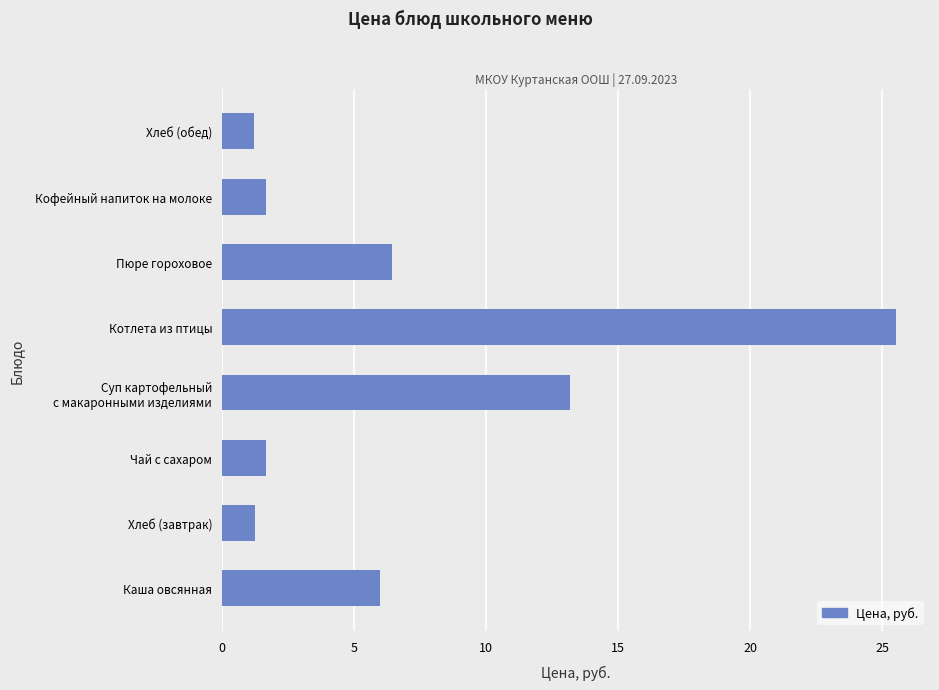

Which label corresponds to the largest value in the chart?

Котлета из птицы